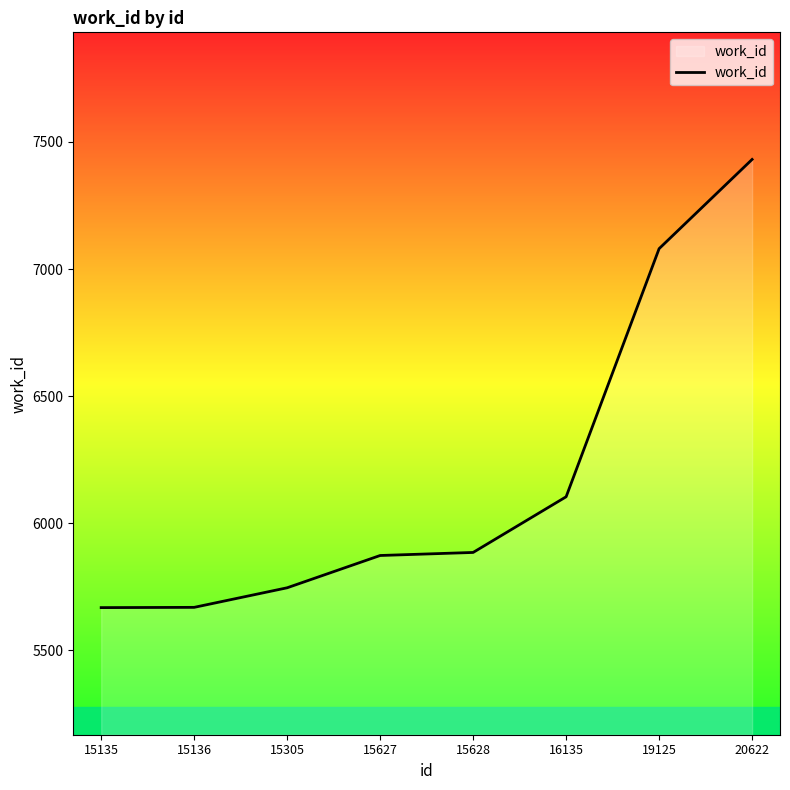

True or false: the data shows 7431 at 20622.

True